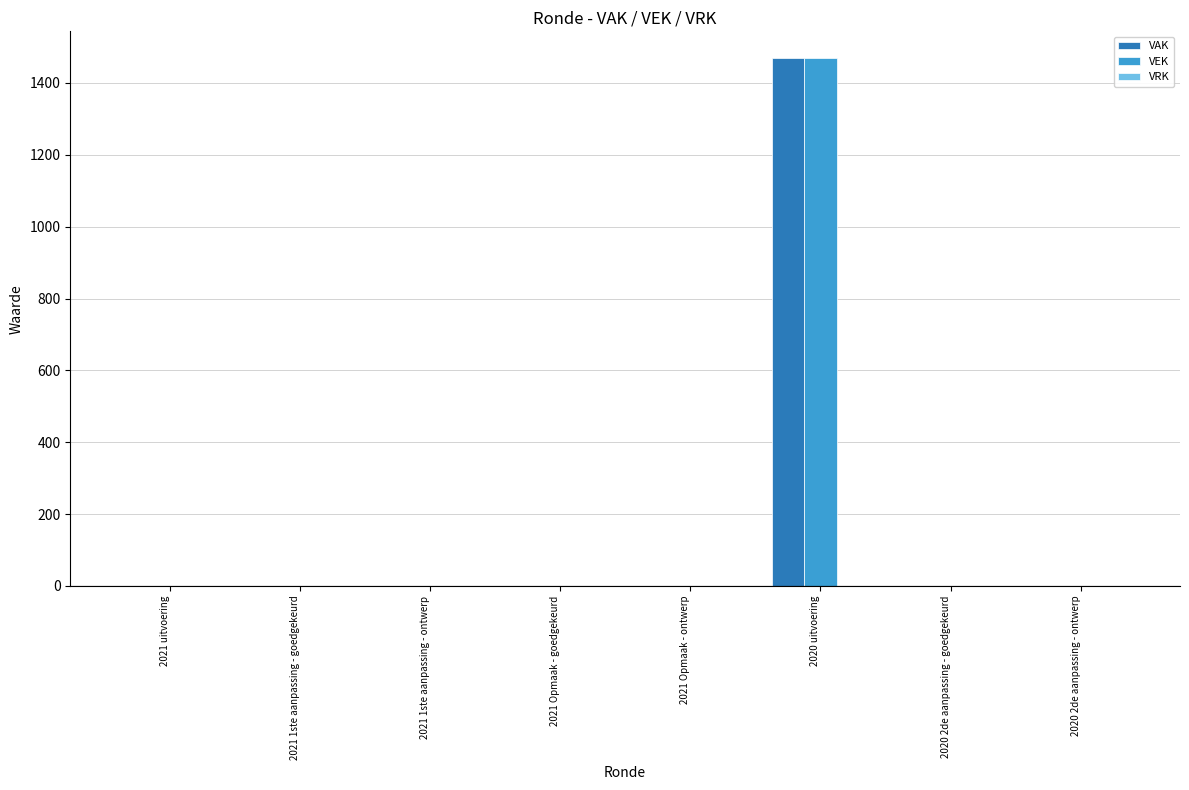

The VAK series shows -738 at 2021 Opmaak - goedgekeurd. True or false?

False